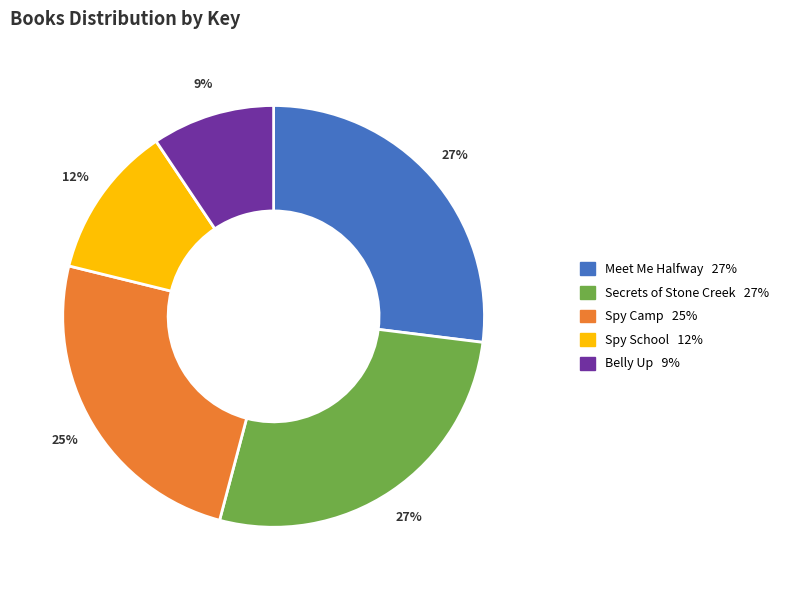

Which category has the smallest portion of the pie?

Belly Up